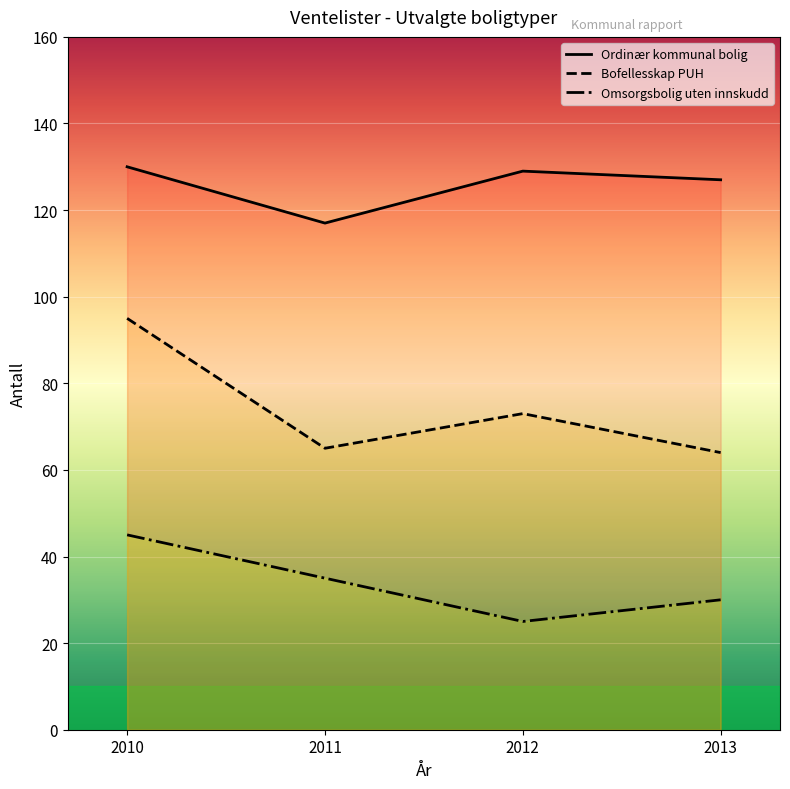

Rank the series by their average value, from highest to lowest.

Ordinær kommunal bolig, Bofellesskap PUH, Omsorgsbolig uten innskudd